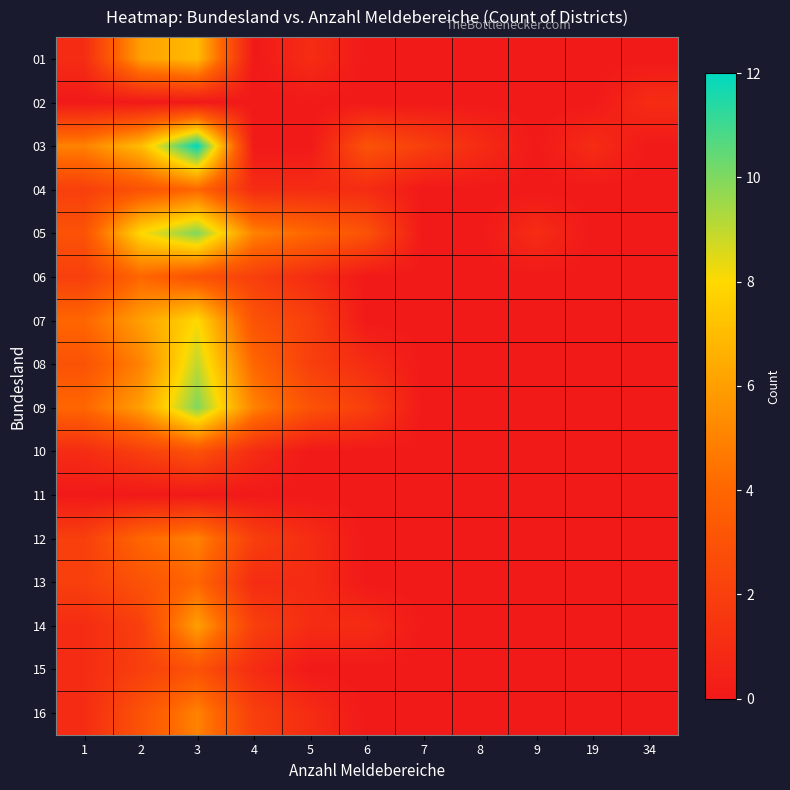

Count the number of data series in this chart.

16